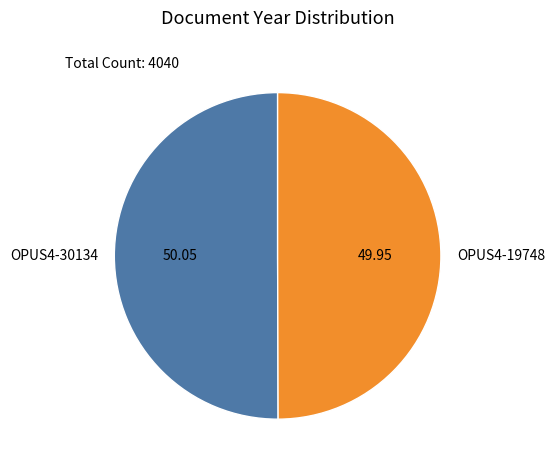

Combined, do OPUS4-19748 and OPUS4-30134 account for over 50%?

Yes